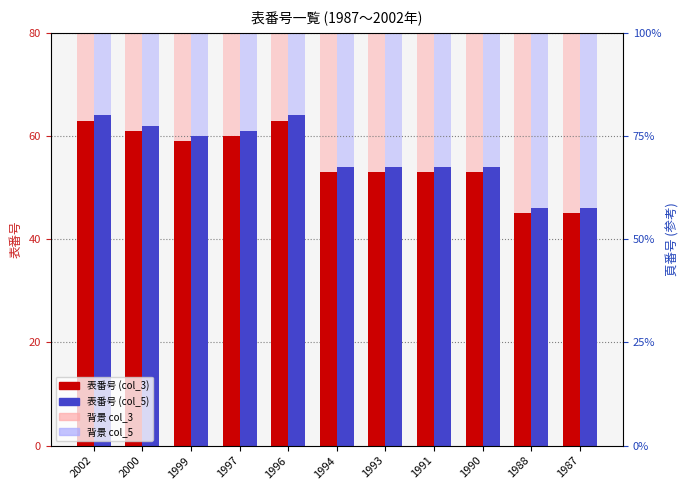

What is the value of the 表番号 (col_5) bar at the 7th from the left?

54